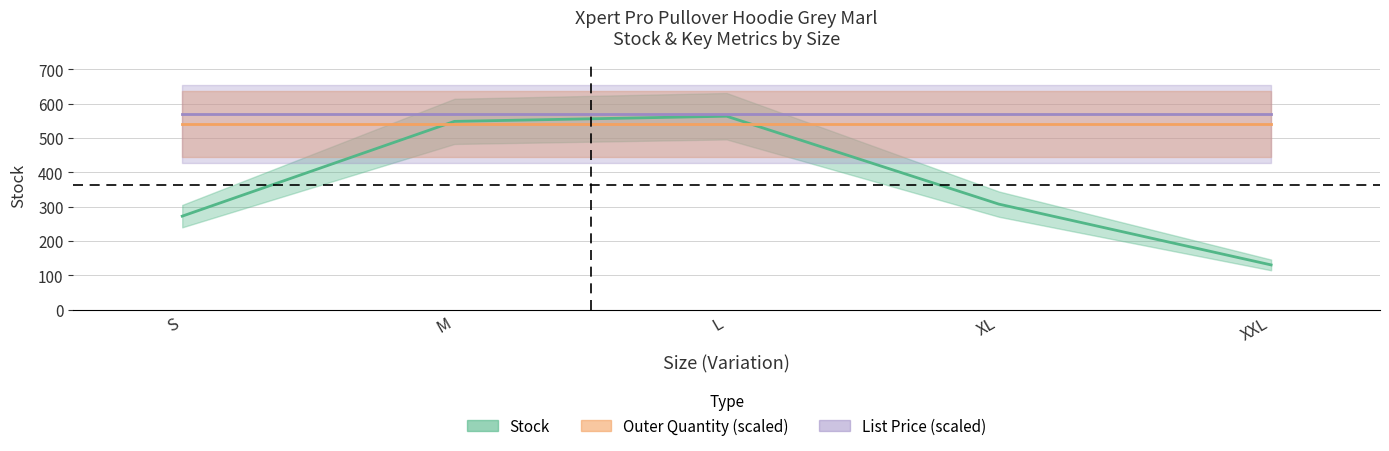

Does the chart have visible grid lines?

Yes